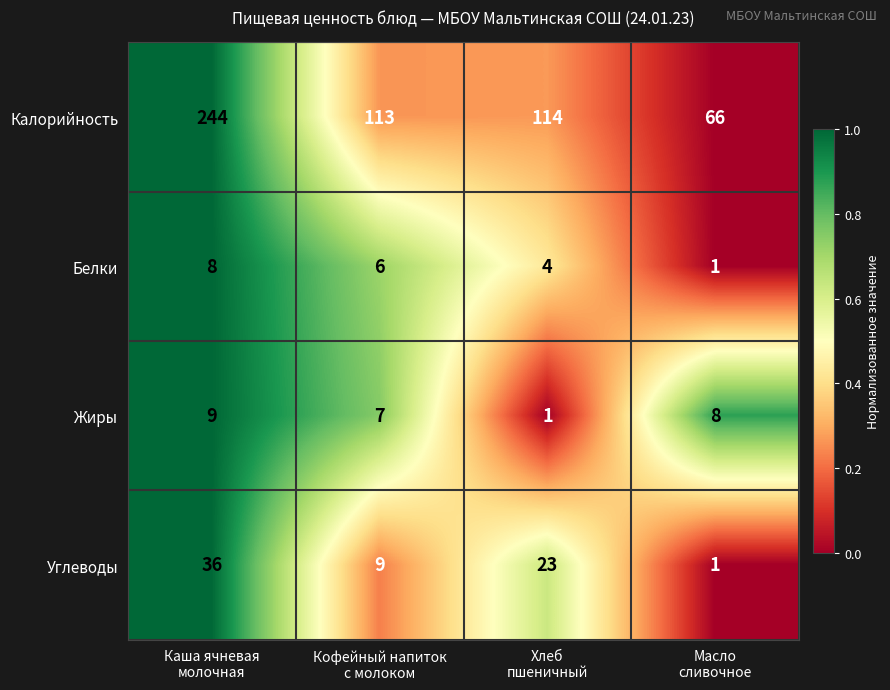

Reading right to left, extract all data points from this chart.

Калорийность: 66	114	113	244
Белки: 1	4	6	8
Жиры: 8	1	7	9
Углеводы: 1	23	9	36